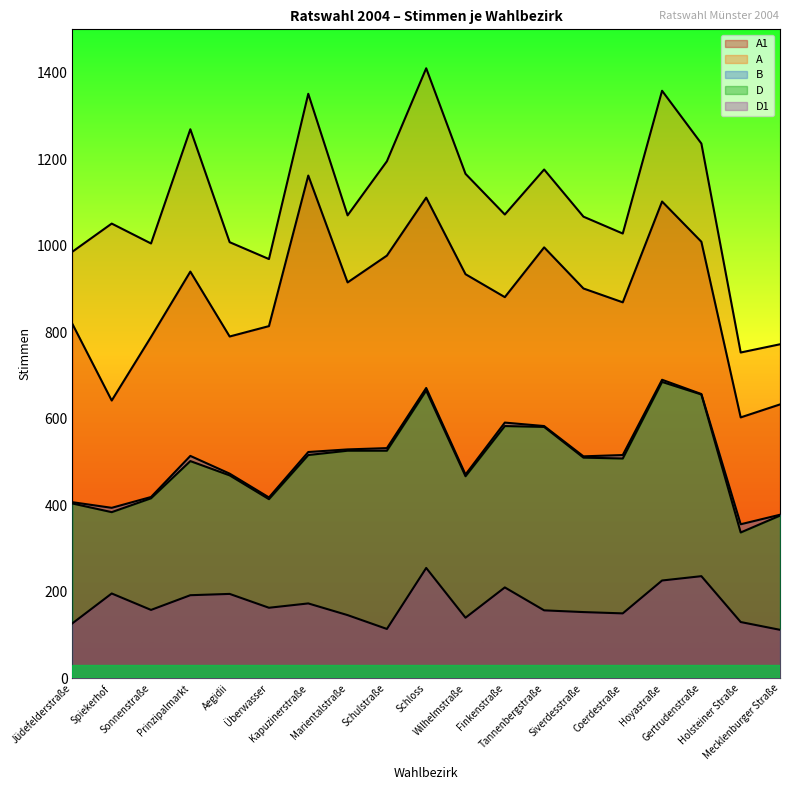

What is the label of the 5th point from the right?

Coerdestraße